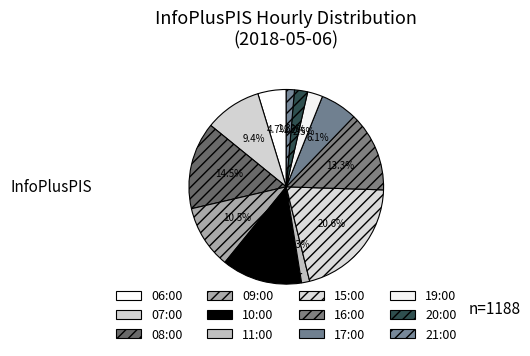

What is the smallest slice in the pie chart?

11:00